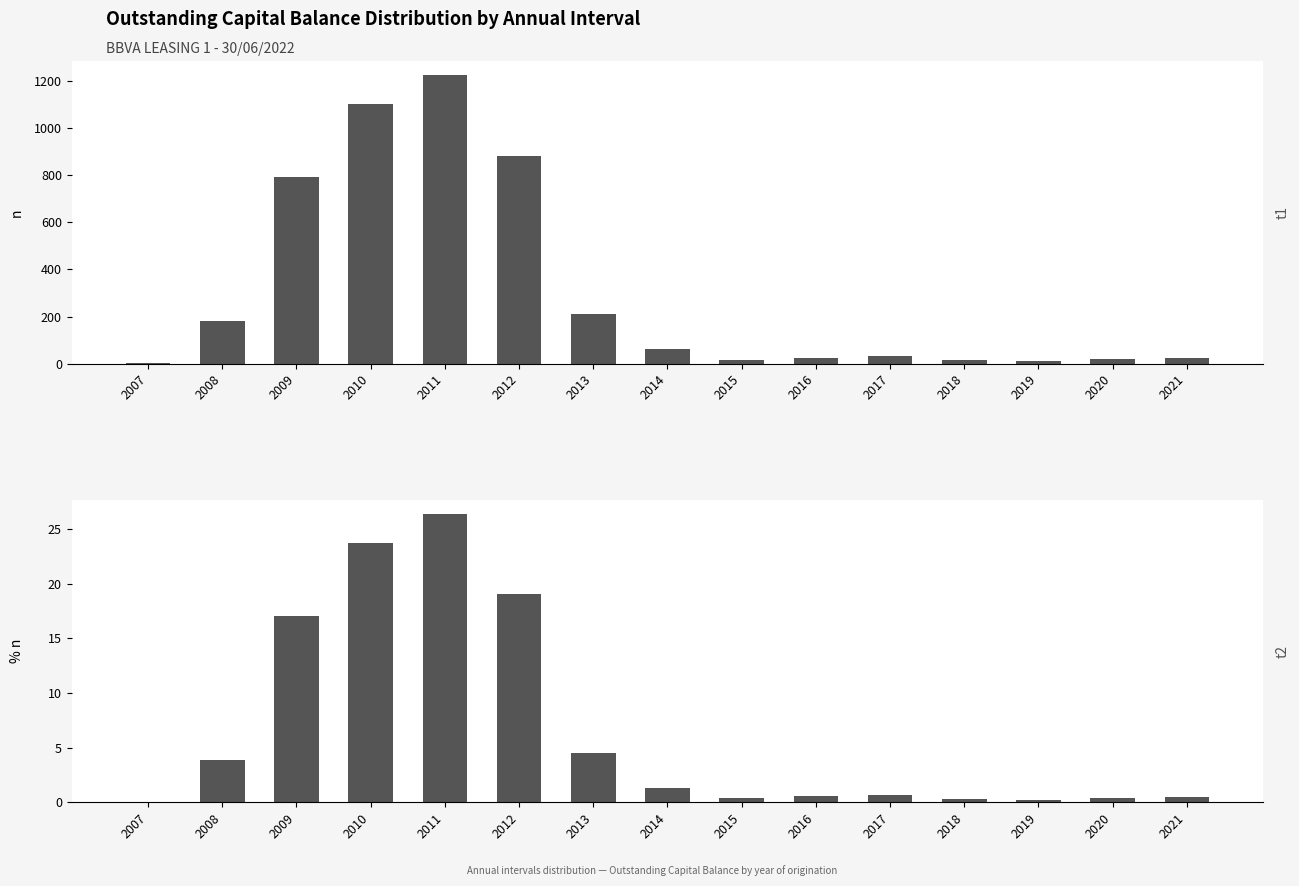

Reading left to right, extract all data points from this chart.

Num. Assets: 2007=1.0	2008=179.0	2009=793.0	2010=1102.0	2011=1225.0	2012=884.0	2013=209.0	2014=61.0	2015=17.0	2016=25.0	2017=33.0	2018=14.0	2019=9.0	2020=19.0	2021=24.0
% Outstanding: 2007=0.0	2008=3.9	2009=17.1	2010=23.7	2011=26.4	2012=19.0	2013=4.5	2014=1.3	2015=0.4	2016=0.5	2017=0.7	2018=0.3	2019=0.2	2020=0.4	2021=0.5